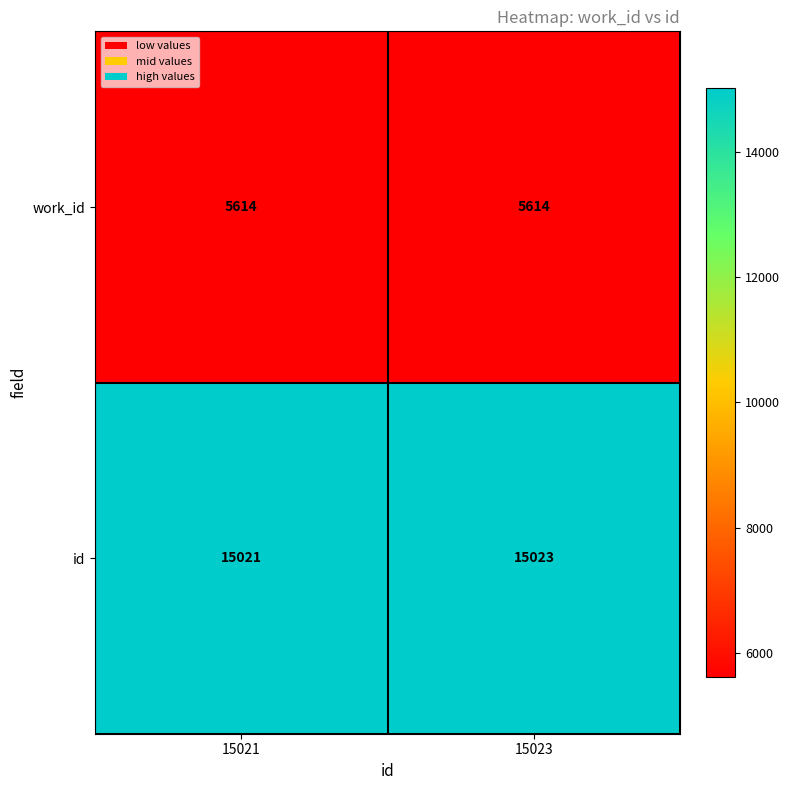

At which category is the sum across all series the highest?

15023